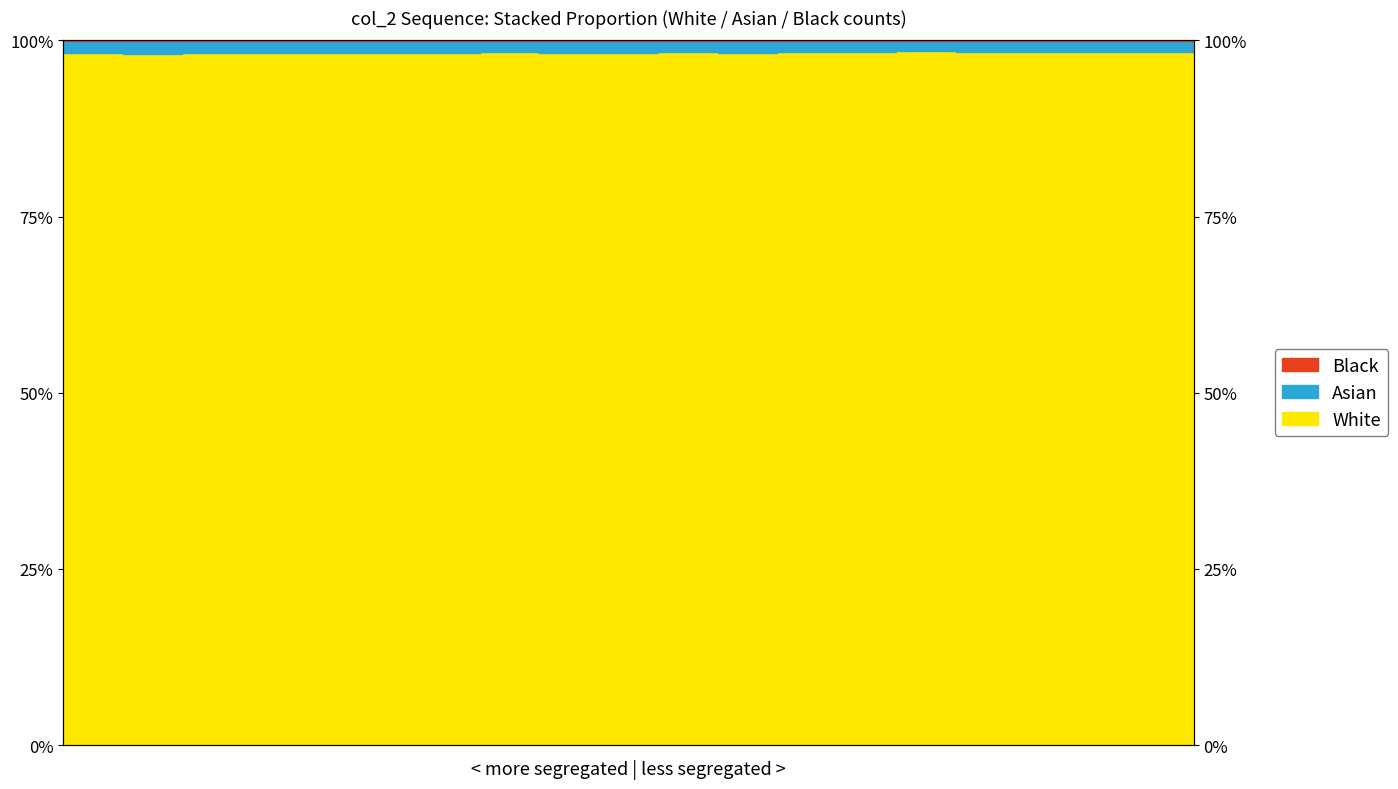

How many interior local valleys does the Asian series have?

6